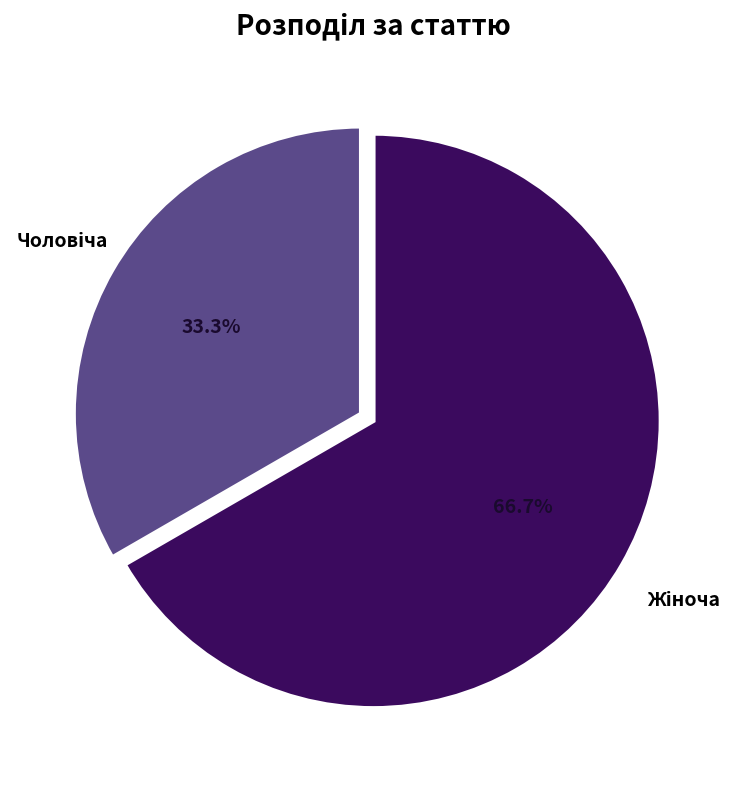

Is there any slice that represents more than half of the pie?

Yes